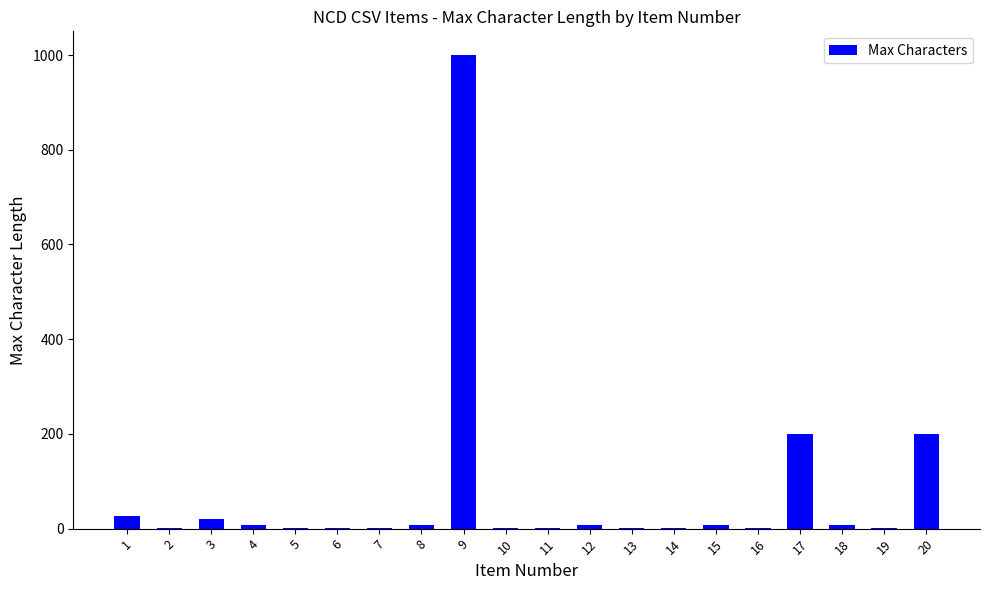

Is it true that the value at 17 is 200?

True